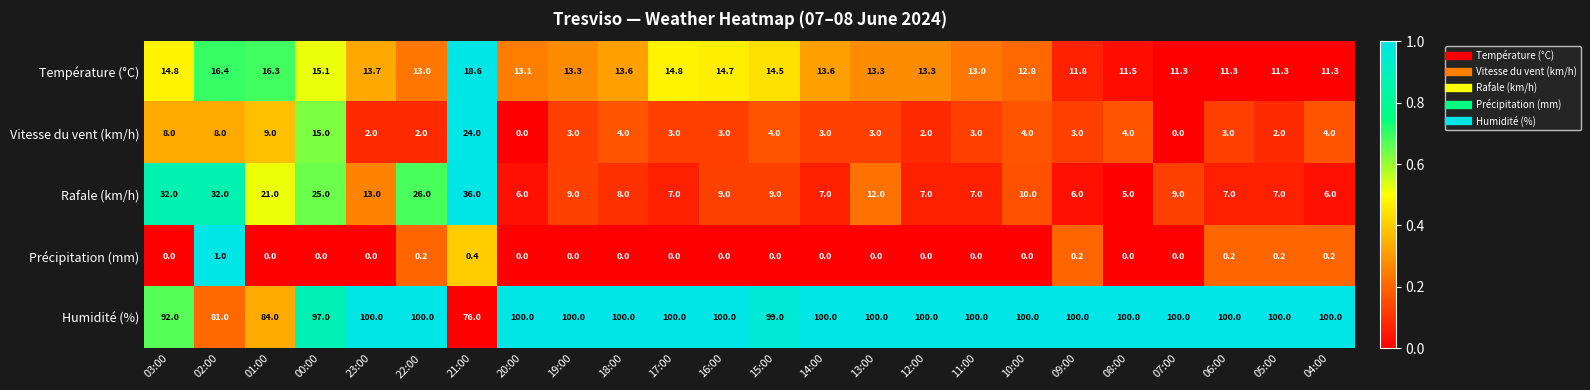

Which series has the largest total across all categories?

Humidité (%)